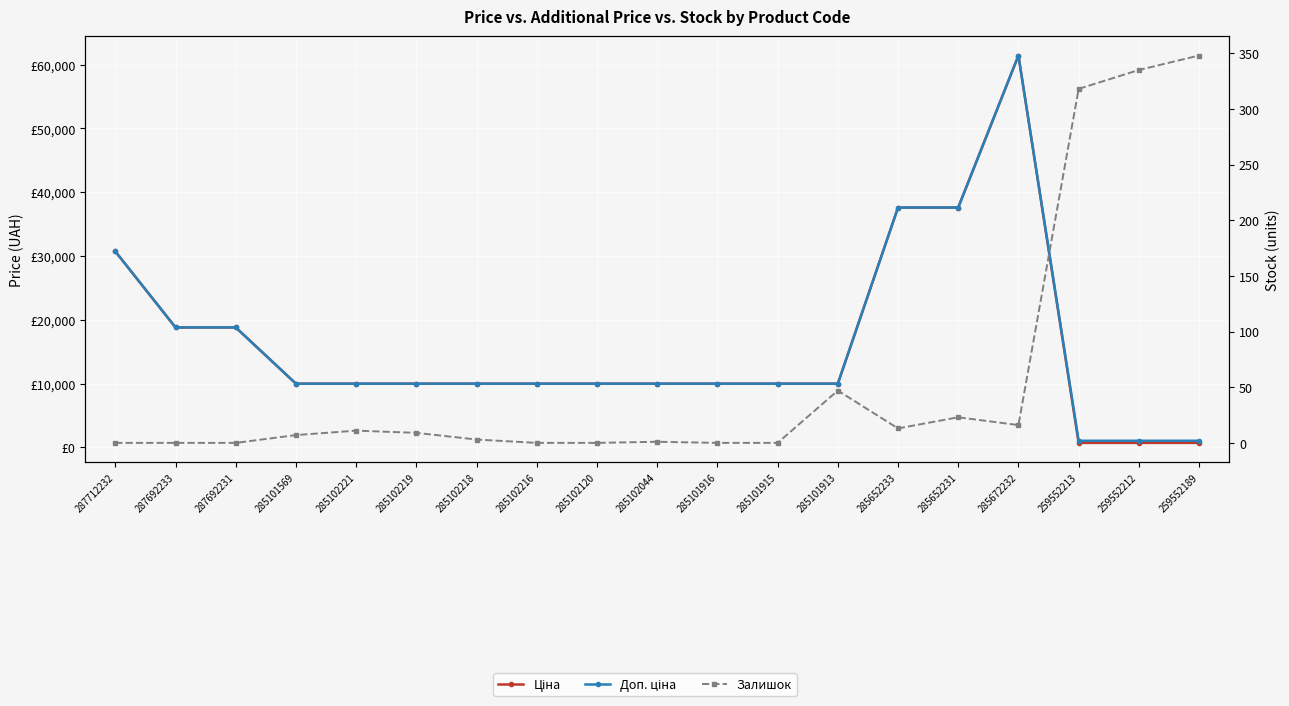

Is the value of Доп. ціна at 285102218 greater than the value of Залишок at 287692231?

Yes